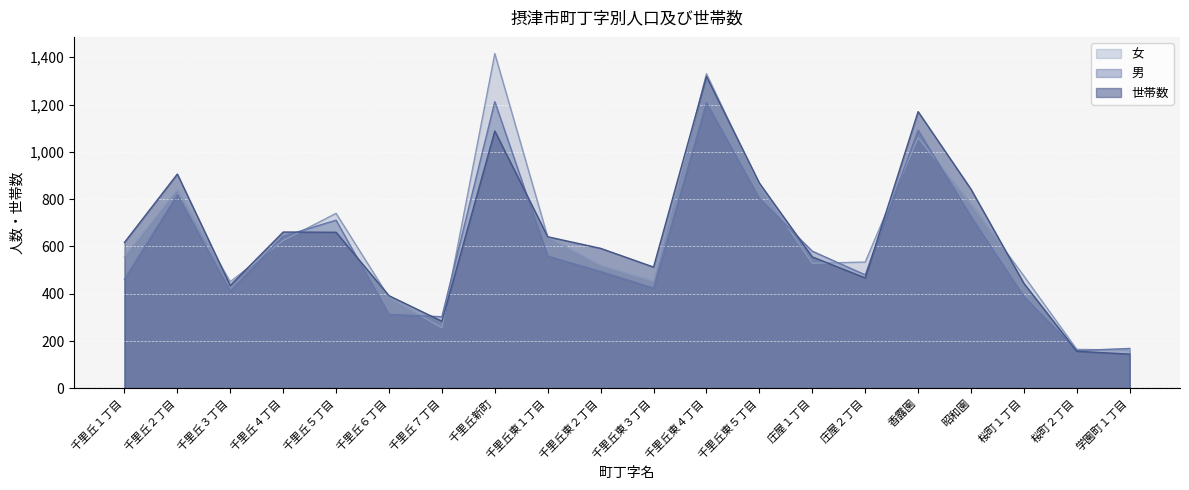

What is the total value across all series at 庄屋２丁目?

1481